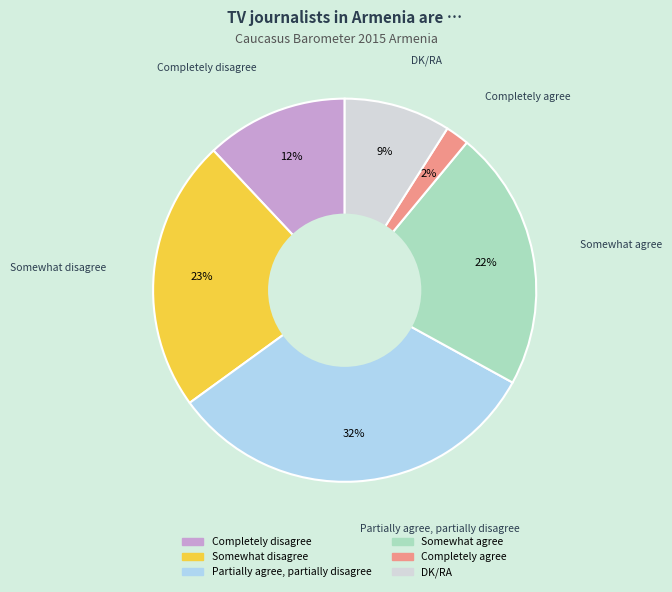

How many segments does this pie chart have?

6